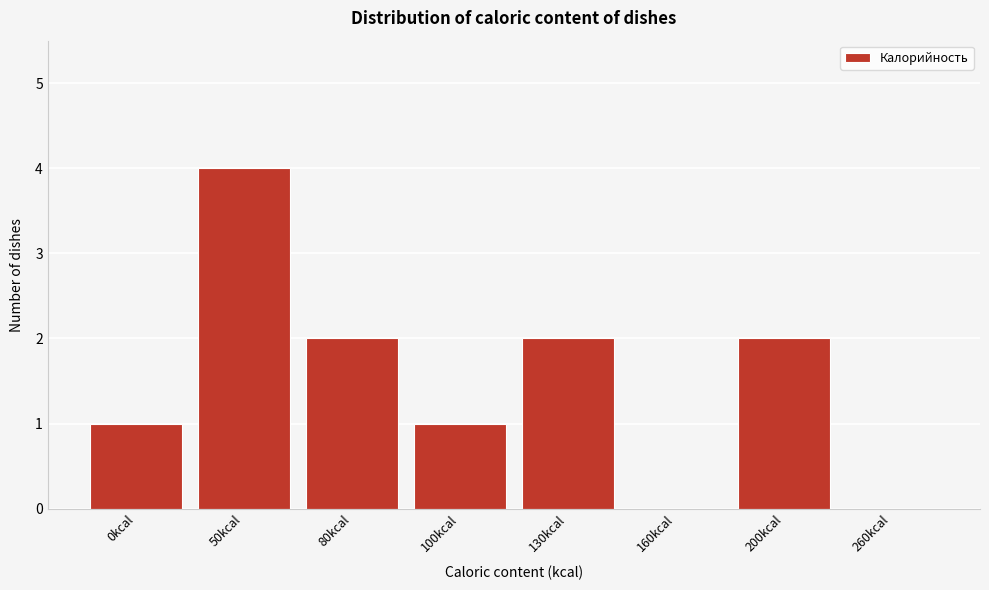

Reading left to right, list all the values displayed in this chart.

0kcal=1	50kcal=4	80kcal=2	100kcal=1	130kcal=2	160kcal=0	200kcal=2	260kcal=0